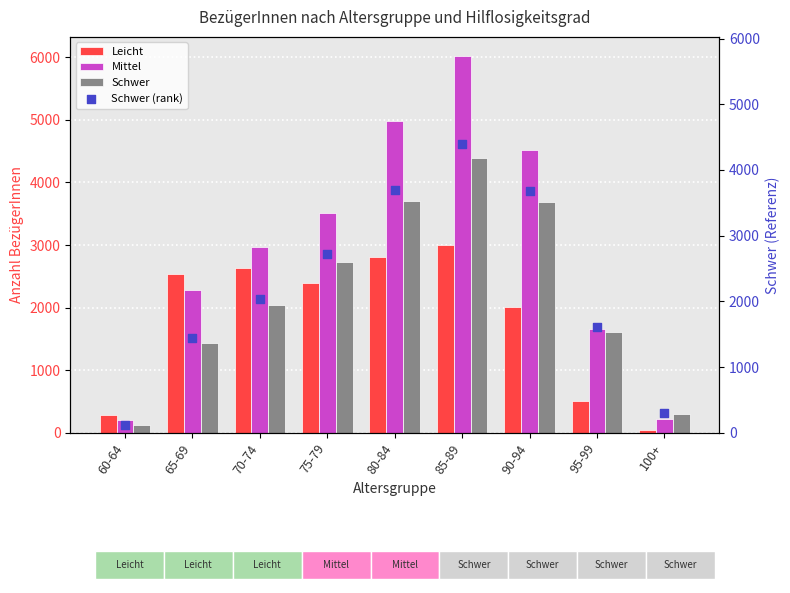

Which series contains the lowest Y value?

Leicht